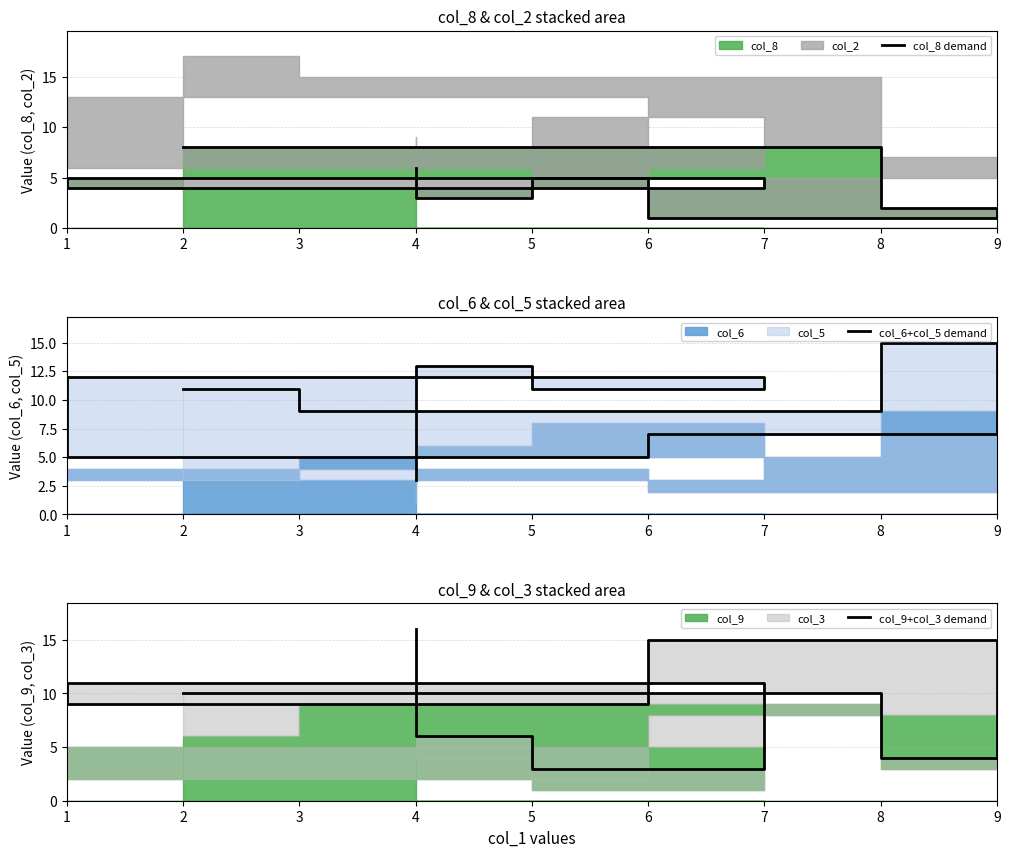

Which series has the largest total across all categories?

col_6+col_5 demand